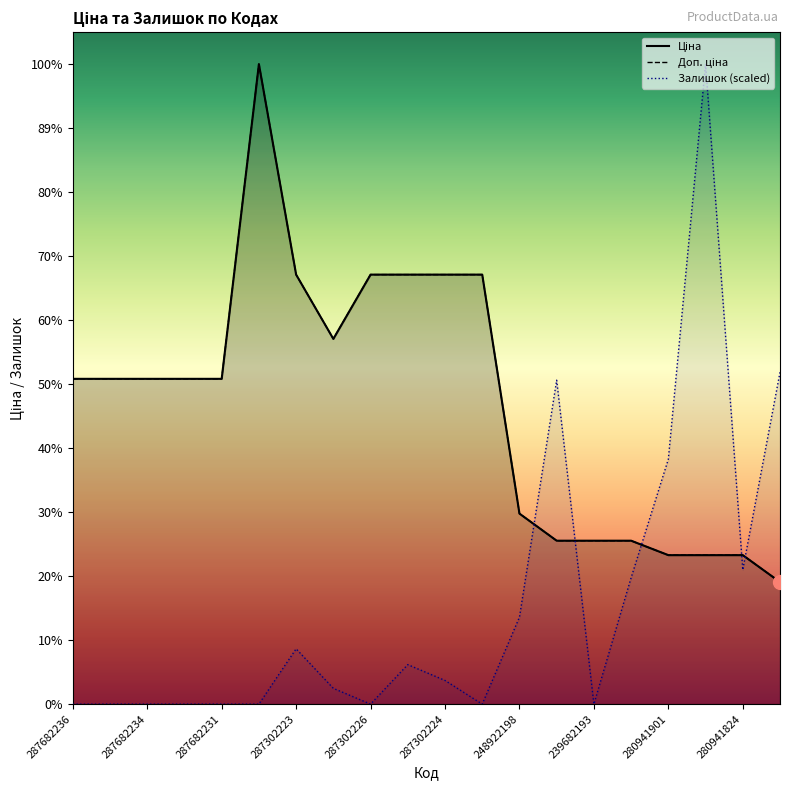

Which series has the largest total across all categories?

Ціна